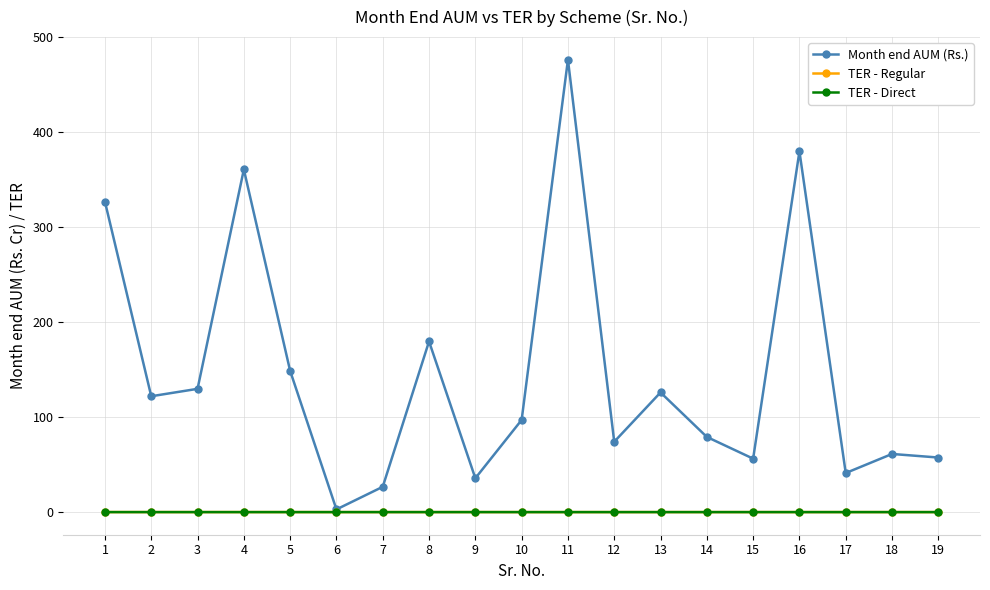

What is the average value of the Month end AUM (Rs.) series?

146.4